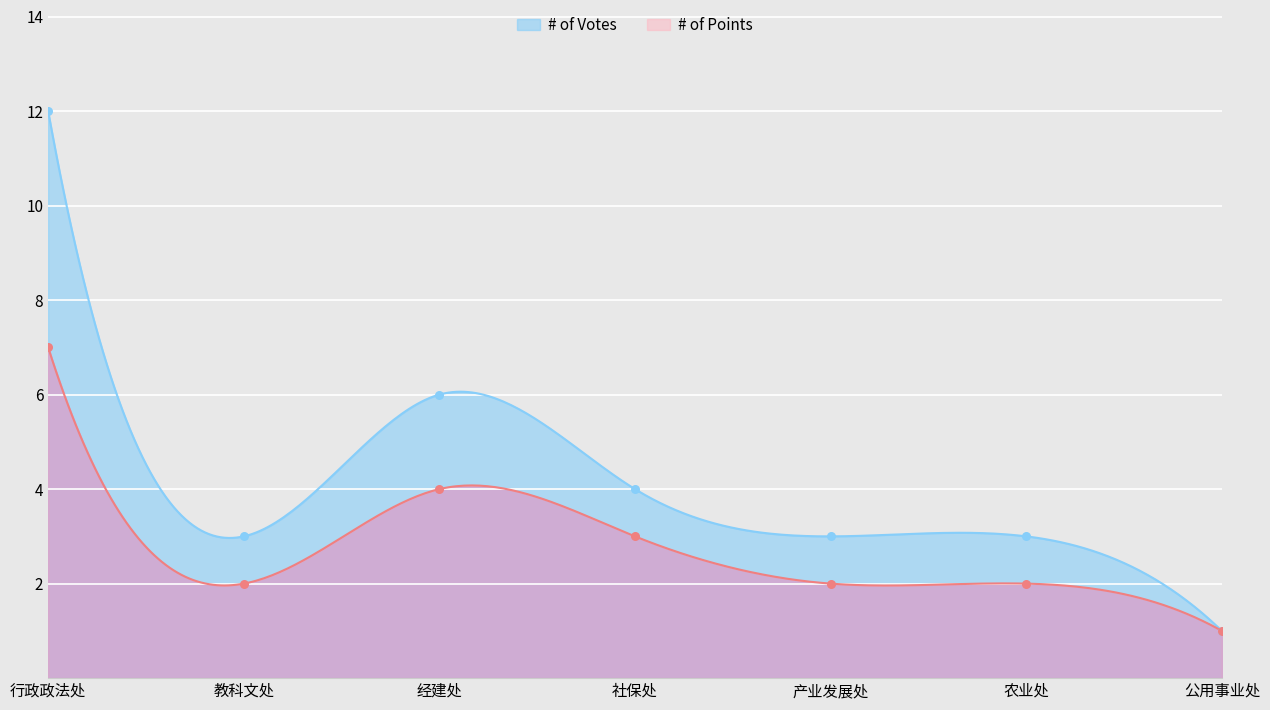

At which category is the sum across all series the highest?

行政政法处